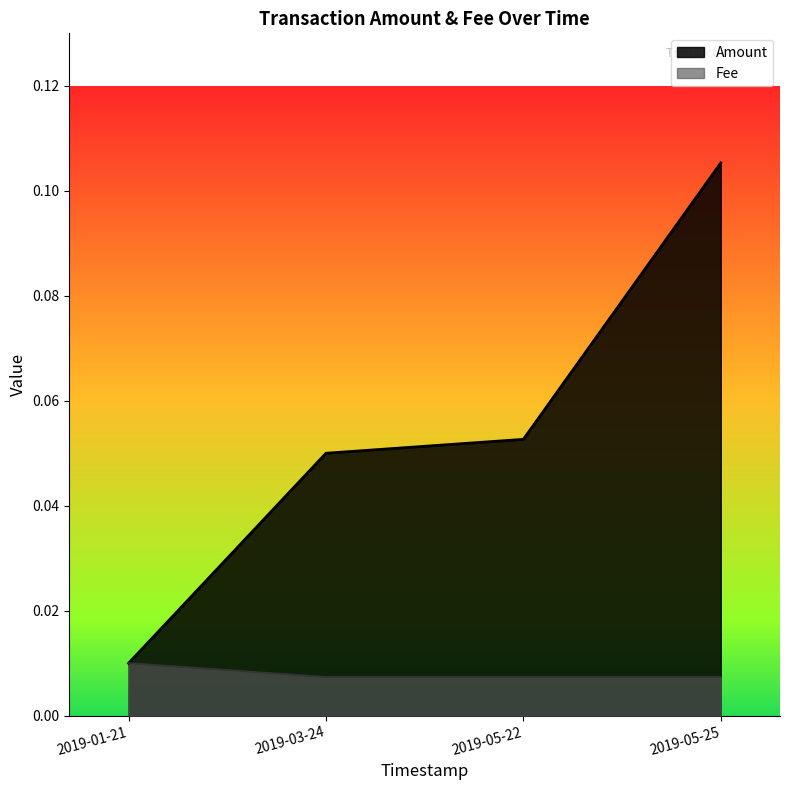

How many lines are shown in the chart?

2